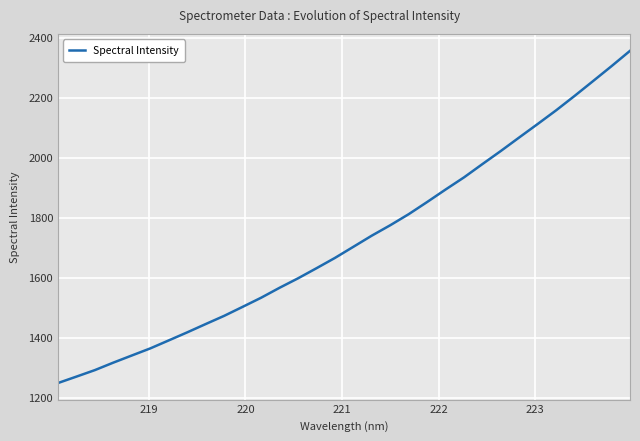

What is the greatest value displayed?

2356.2